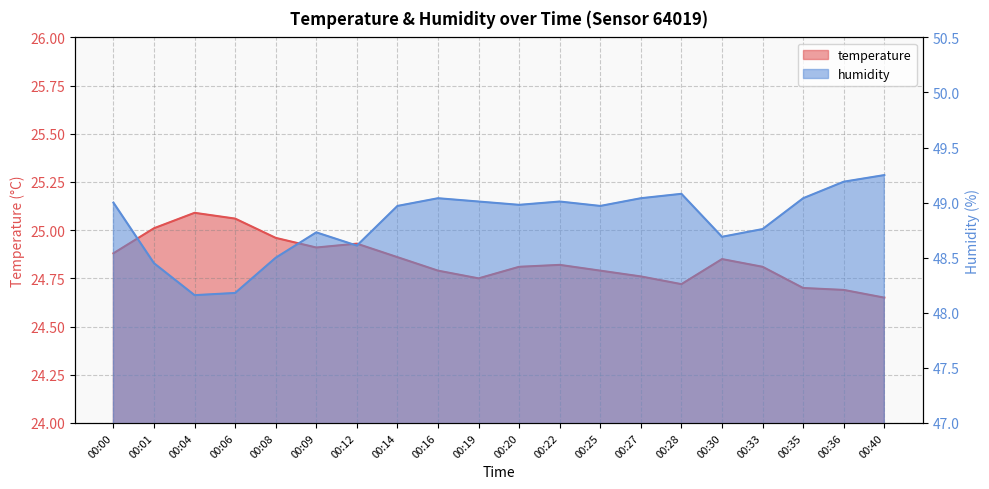

Which category has the lowest value in the humidity series?

00:04